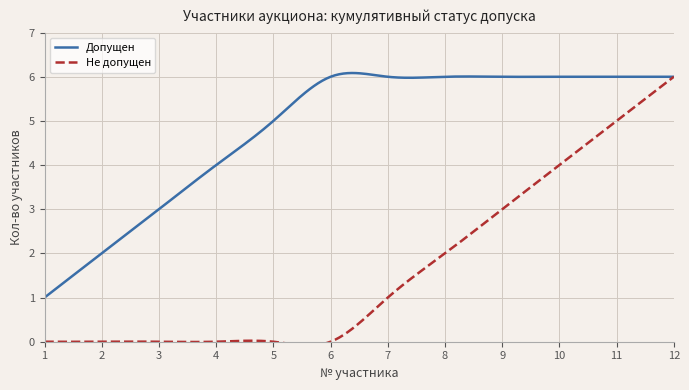

What is the maximum value for Допущен?

6.1